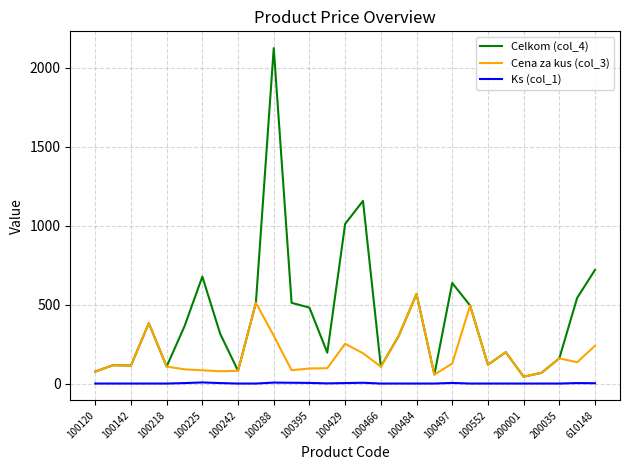

True or false: Celkom (col_4) and Ks (col_1) cross at least once.

False